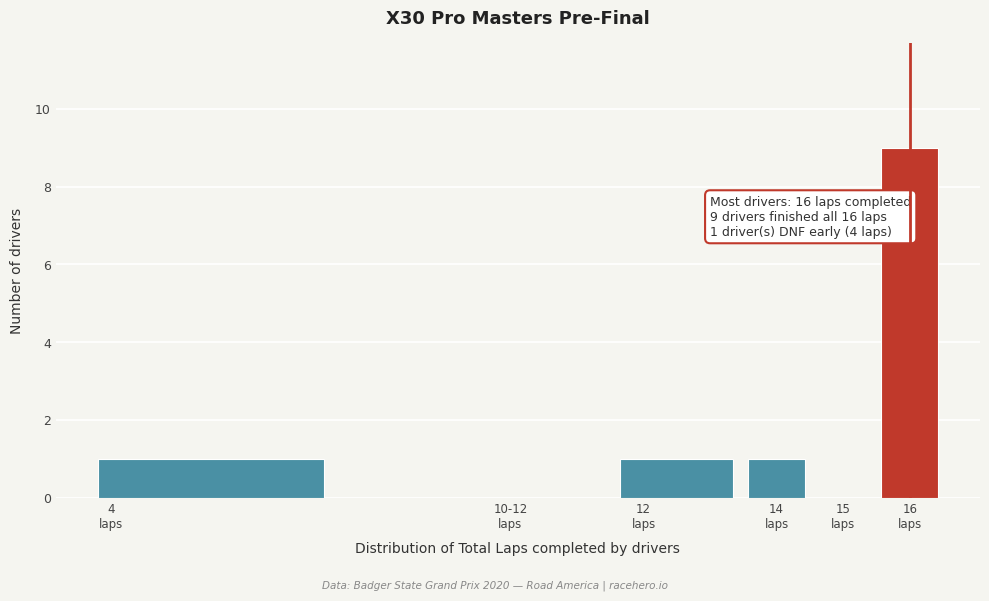

What is the maximum value shown in the chart?

9